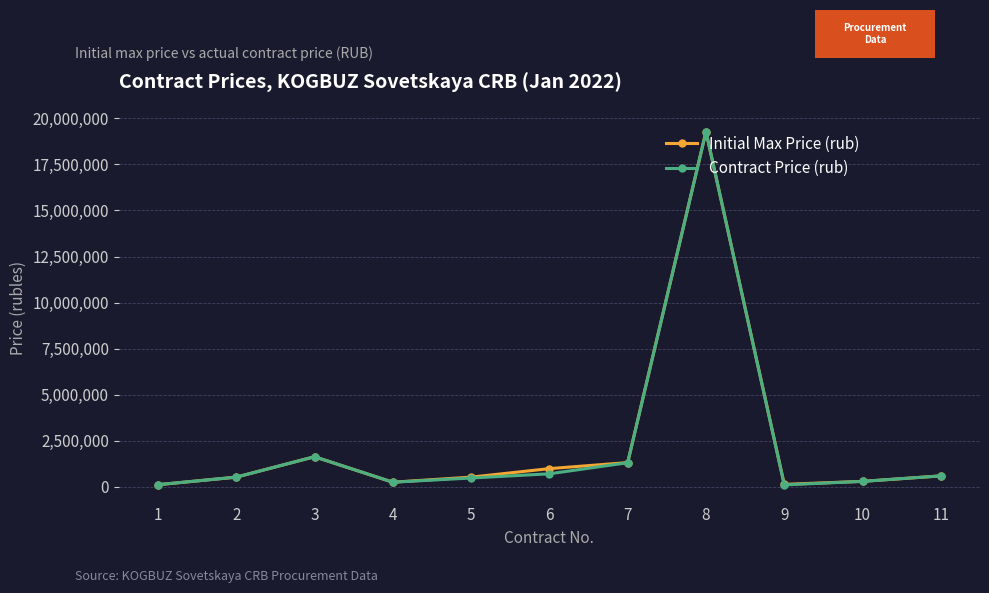

At which category is the sum across all series the highest?

8